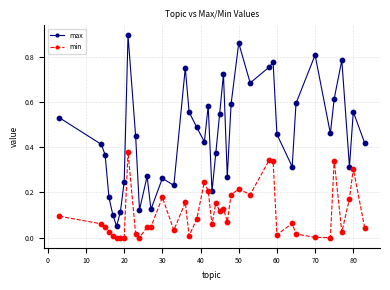

Which series has the widest spread of values?

max